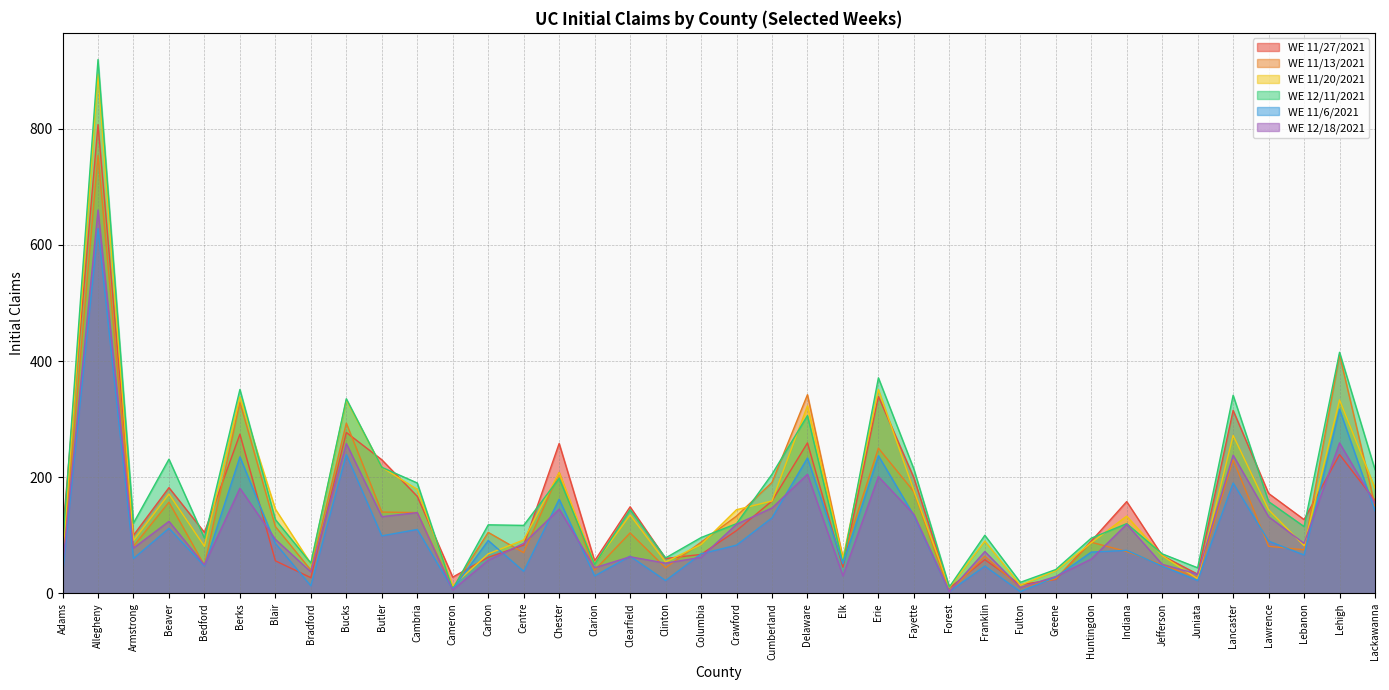

Reading left to right, extract all data points from this chart.

WE 11/27/2021: Adams=102	Allegheny=807	Armstrong=100	Beaver=182	Bedford=105	Berks=274	Blair=56	Bradford=27	Bucks=277	Butler=230	Cambria=167	Cameron=28	Carbon=62	Centre=83	Chester=258	Clarion=56	Clearfield=149	Clinton=60	Columbia=67	Crawford=108	Cumberland=159	Delaware=259	Elk=45	Erie=339	Fayette=199	Forest=9	Franklin=58	Fulton=15	Greene=24	Huntingdon=90	Indiana=158	Jefferson=65	Juniata=33	Lancaster=315	Lawrence=172	Lebanon=127	Lehigh=239	Lackawanna=160
WE 11/13/2021: Adams=52	Allegheny=754	Armstrong=81	Beaver=157	Bedford=48	Berks=329	Blair=115	Bradford=40	Bucks=293	Butler=140	Cambria=139	Cameron=9	Carbon=105	Centre=70	Chester=208	Clarion=40	Clearfield=104	Clinton=44	Columbia=88	Crawford=133	Cumberland=191	Delaware=342	Elk=61	Erie=250	Fayette=175	Forest=3	Franklin=64	Fulton=10	Greene=25	Huntingdon=88	Indiana=72	Jefferson=49	Juniata=27	Lancaster=230	Lawrence=81	Lebanon=75	Lehigh=411	Lackawanna=151
WE 11/20/2021: Adams=57	Allegheny=894	Armstrong=91	Beaver=171	Bedford=81	Berks=338	Blair=145	Bradford=51	Bucks=333	Butler=217	Cambria=179	Cameron=13	Carbon=68	Centre=92	Chester=208	Clarion=51	Clearfield=135	Clinton=54	Columbia=84	Crawford=144	Cumberland=159	Delaware=323	Elk=60	Erie=351	Fayette=177	Forest=10	Franklin=90	Fulton=14	Greene=39	Huntingdon=87	Indiana=133	Jefferson=65	Juniata=25	Lancaster=272	Lawrence=144	Lebanon=82	Lehigh=333	Lackawanna=181
WE 12/11/2021: Adams=81	Allegheny=919	Armstrong=121	Beaver=231	Bedford=95	Berks=351	Blair=127	Bradford=52	Bucks=335	Butler=217	Cambria=190	Cameron=7	Carbon=118	Centre=117	Chester=198	Clarion=50	Clearfield=144	Clinton=61	Columbia=96	Crawford=120	Cumberland=205	Delaware=306	Elk=52	Erie=371	Fayette=214	Forest=11	Franklin=100	Fulton=19	Greene=41	Huntingdon=95	Indiana=120	Jefferson=68	Juniata=44	Lancaster=341	Lawrence=158	Lebanon=115	Lehigh=415	Lackawanna=213
WE 11/6/2021: Adams=33	Allegheny=628	Armstrong=60	Beaver=112	Bedford=47	Berks=235	Blair=86	Bradford=13	Bucks=239	Butler=99	Cambria=110	Cameron=7	Carbon=91	Centre=38	Chester=162	Clarion=30	Clearfield=64	Clinton=22	Columbia=68	Crawford=83	Cumberland=130	Delaware=233	Elk=51	Erie=237	Fayette=134	Forest=3	Franklin=47	Fulton=3	Greene=28	Huntingdon=71	Indiana=74	Jefferson=47	Juniata=22	Lancaster=190	Lawrence=90	Lebanon=66	Lehigh=317	Lackawanna=142
WE 12/18/2021: Adams=45	Allegheny=660	Armstrong=78	Beaver=124	Bedford=49	Berks=181	Blair=93	Bradford=37	Bucks=258	Butler=132	Cambria=139	Cameron=6	Carbon=57	Centre=86	Chester=145	Clarion=44	Clearfield=63	Clinton=52	Columbia=62	Crawford=119	Cumberland=147	Delaware=205	Elk=30	Erie=201	Fayette=136	Forest=3	Franklin=72	Fulton=10	Greene=29	Huntingdon=59	Indiana=119	Jefferson=50	Juniata=33	Lancaster=238	Lawrence=132	Lebanon=86	Lehigh=259	Lackawanna=155